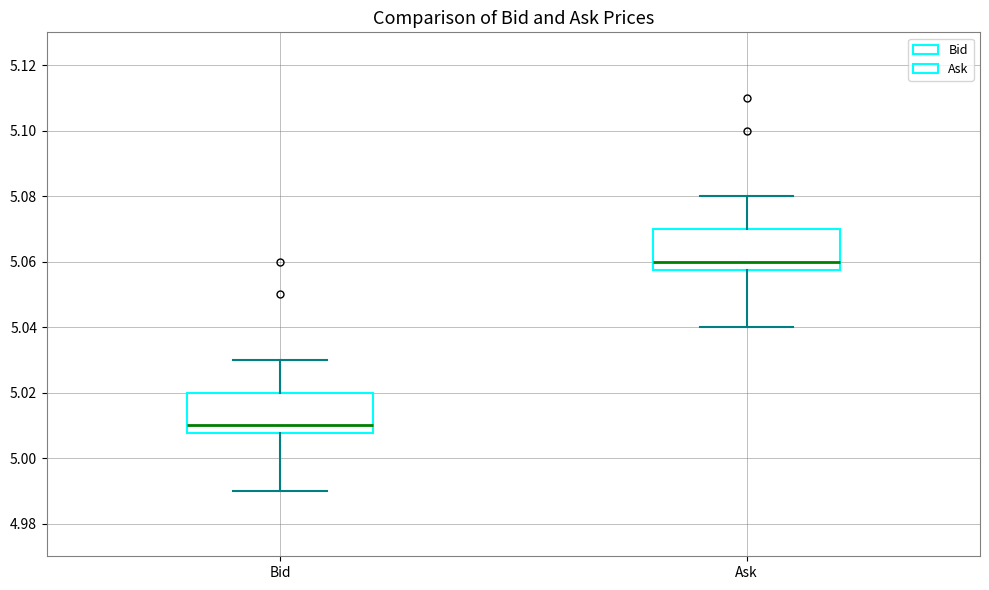

Where is the upper edge of the box for Ask on the y-axis? The values are not printed on the chart, so give them approximately, as read against the axis.

5.070